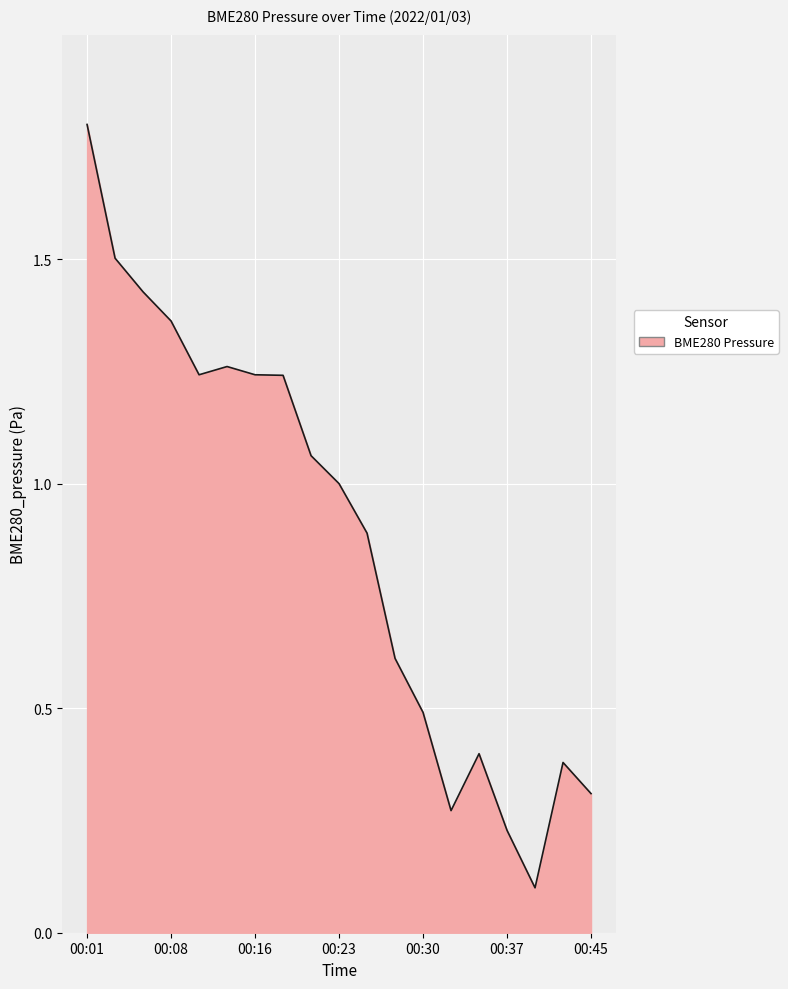

What is the difference between the maximum and minimum values?

1.7